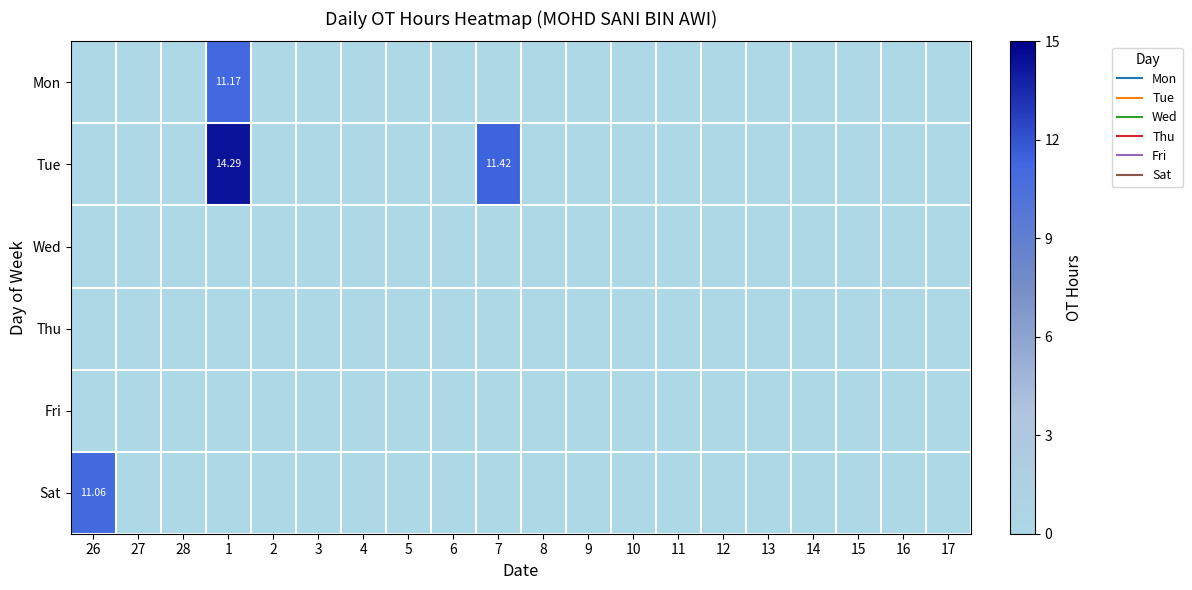

List the labels in order of Thu value, smallest first.

26, 27, 28, 1, 2, 3, 4, 5, 6, 7, 8, 9, 10, 11, 12, 13, 14, 15, 16, 17